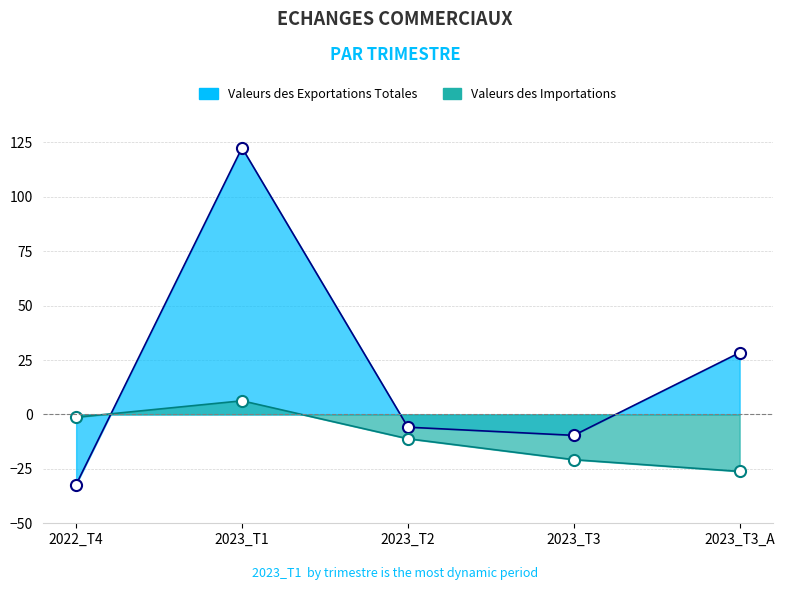

What is the value of the Valeurs des Importations point at the 2nd from the left?

6.3